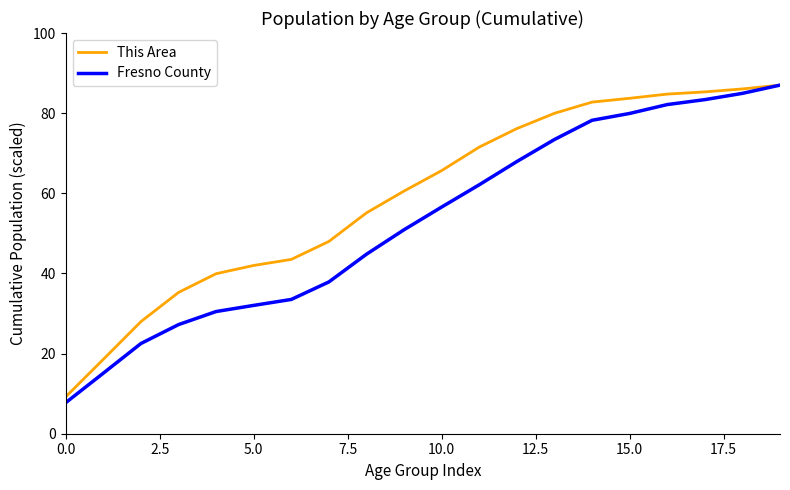

Which series has the widest spread of values?

Fresno County